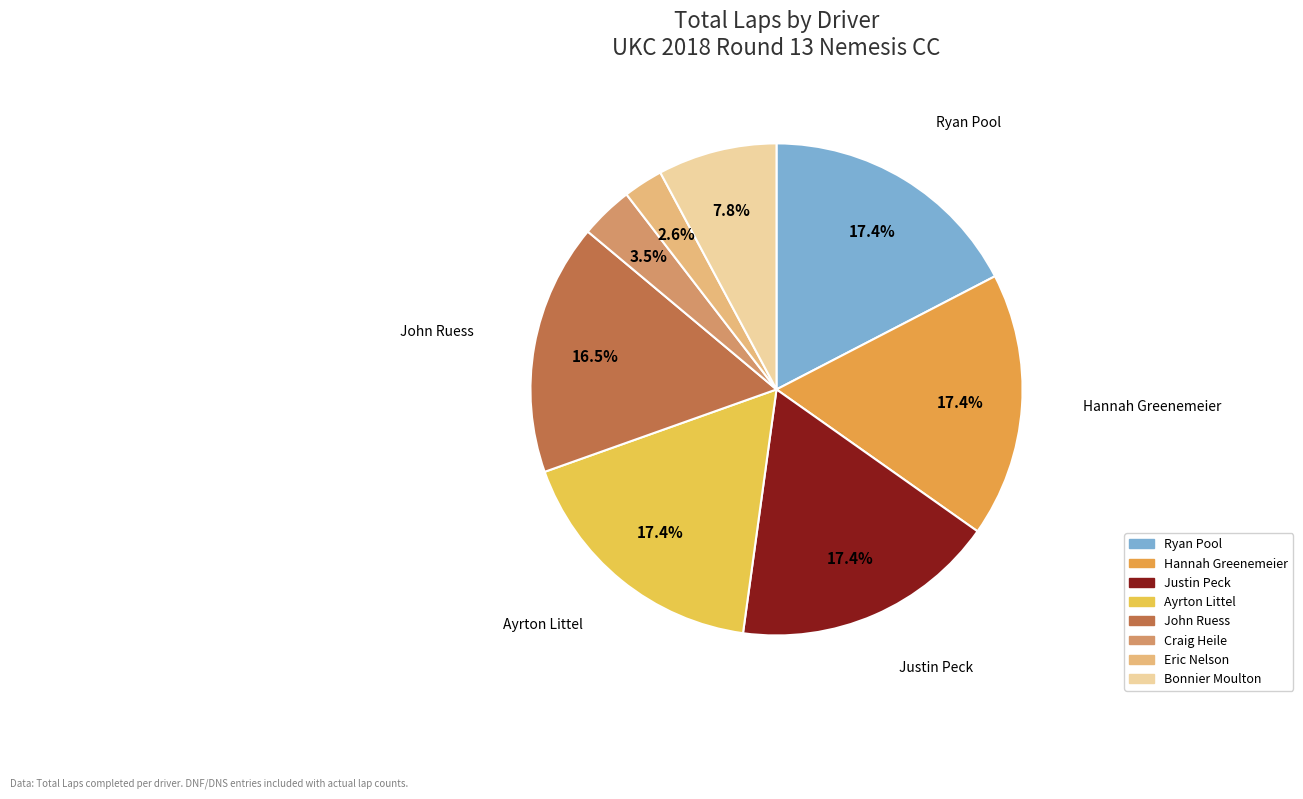

Which slice is the smallest?

Eric Nelson